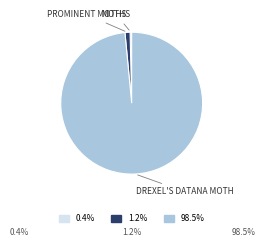

Is there a majority slice in this chart?

Yes